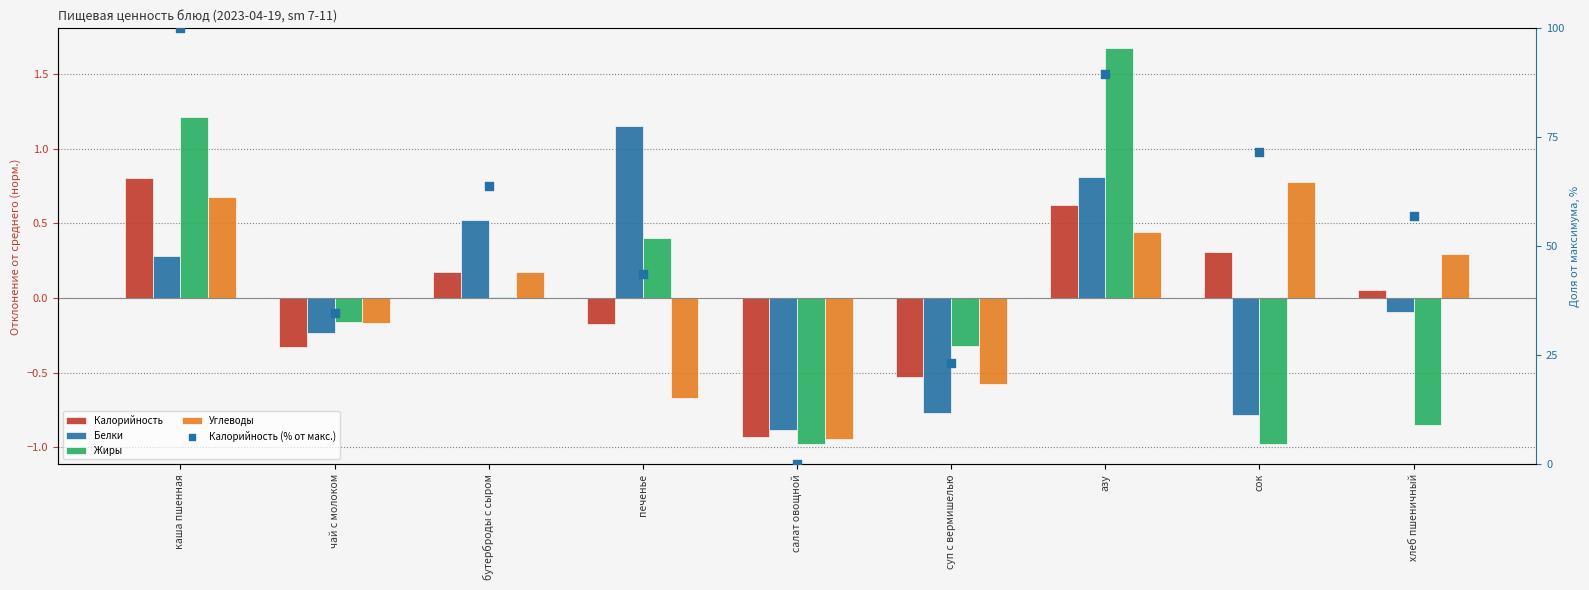

Which series has the widest spread of Y values?

Калорийность (% от макс.)